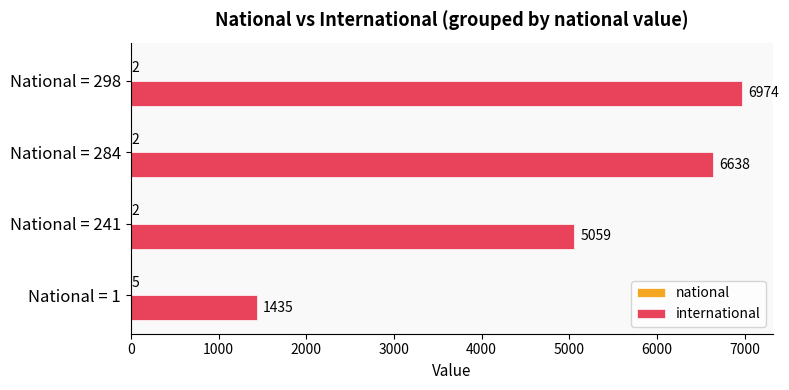

What is the greatest value displayed?

6974.5